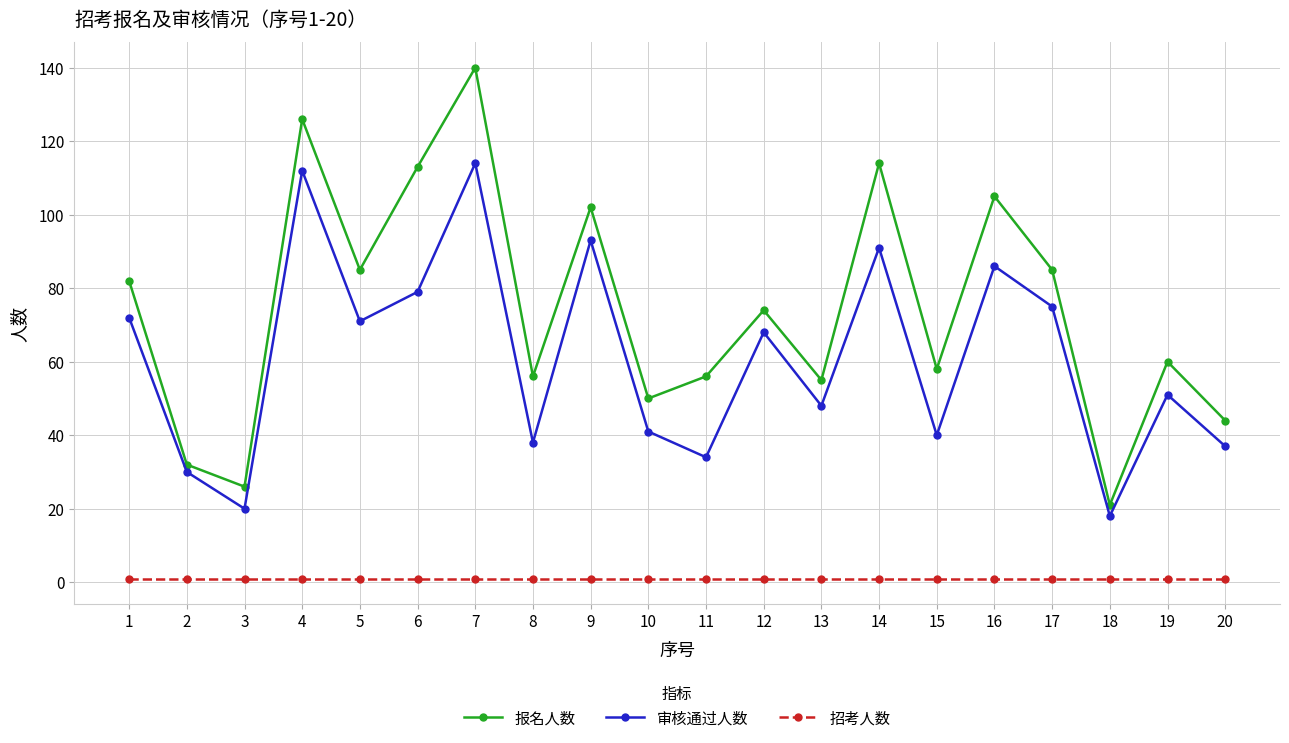

What is the sum of all 报名人数 values?

1484